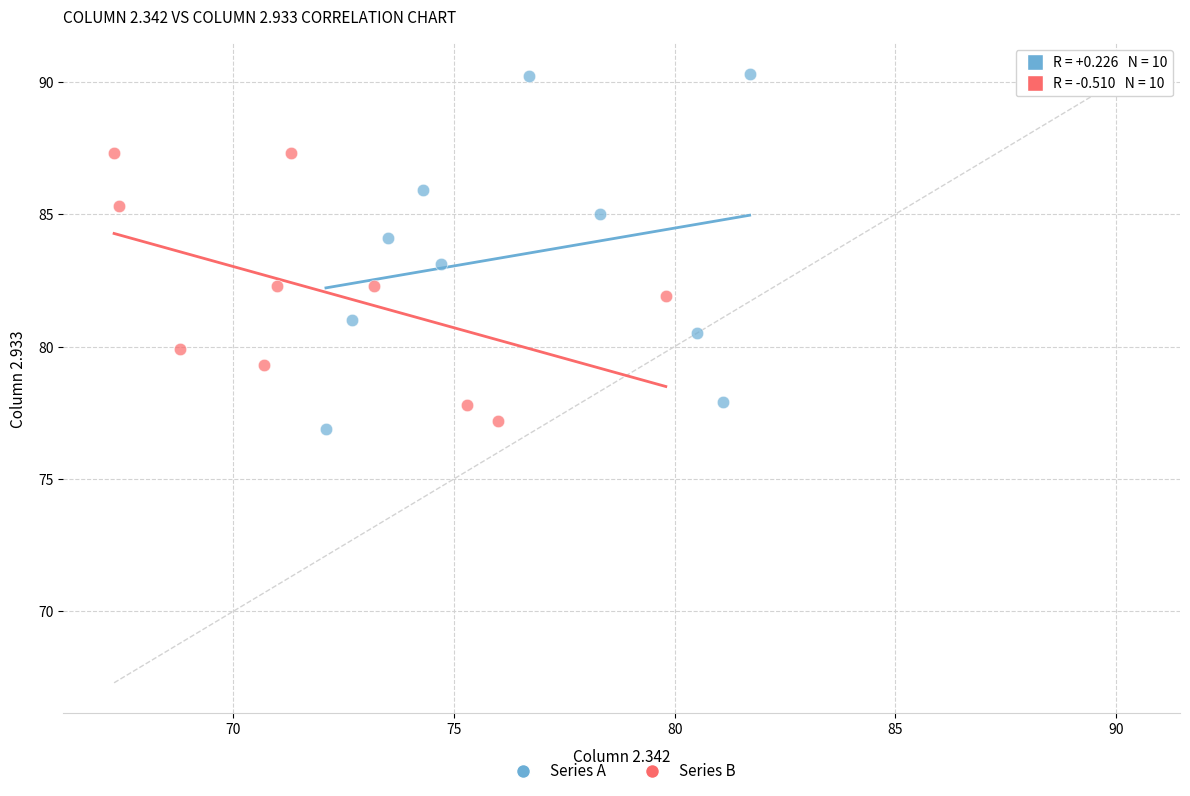

Which series has the largest Y range (max minus min)?

Series A